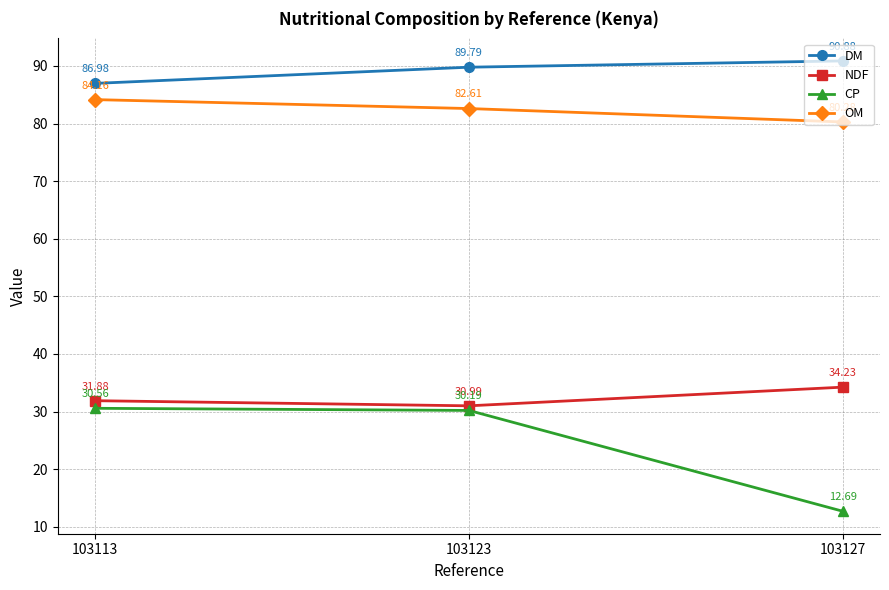

What is the minimum value for OM?

80.3